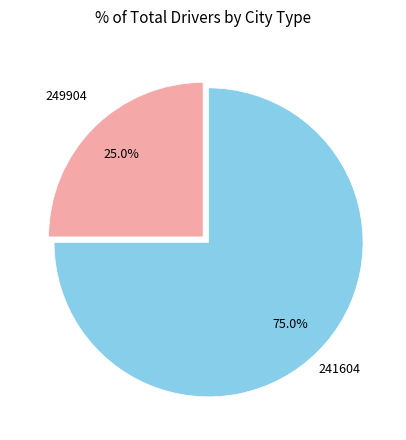

Is there any slice that represents more than half of the pie?

Yes